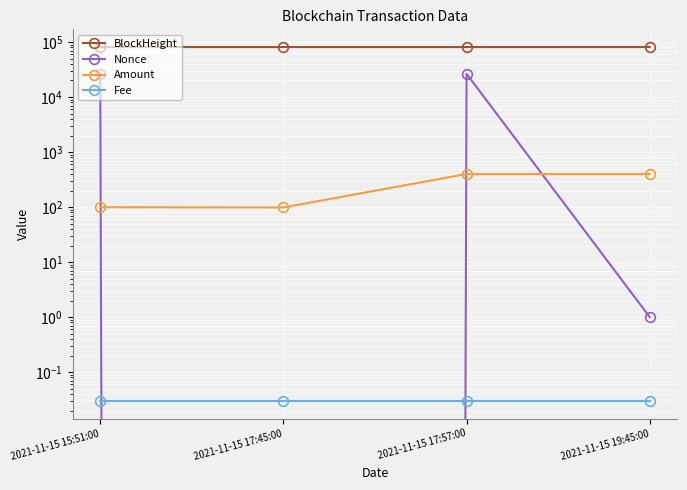

Rank the series at 2021-11-15 17:57:00 from highest to lowest value.

BlockHeight, Nonce, Amount, Fee